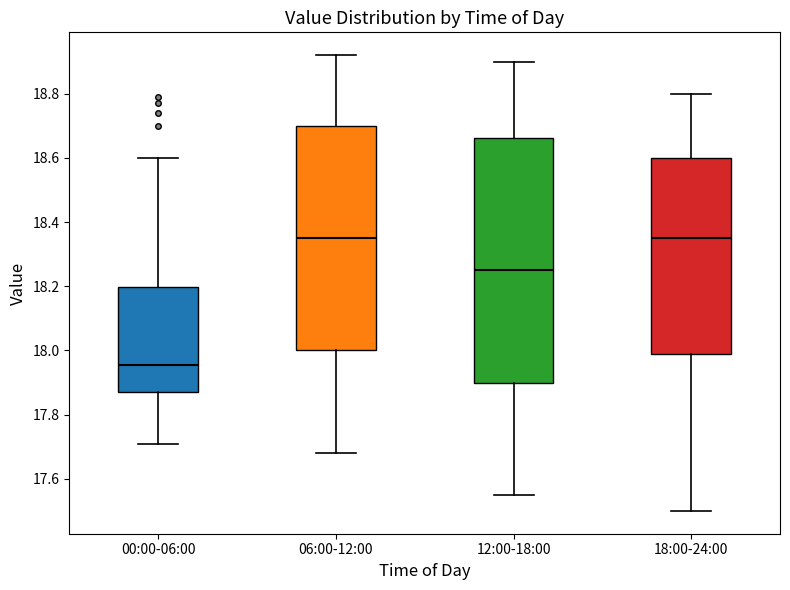

Reading left to right, read every box against the y-axis: the position of its median line, the range the box covers, and the ends of its whiskers. The values are not printed on the chart, so give them approximately, as read against the axis.

00:00-06:00: median 17.96, box 17.88 to 18.20, whiskers 17.72 to 18.60
06:00-12:00: median 18.36, box 18.00 to 18.70, whiskers 17.68 to 18.92
12:00-18:00: median 18.26, box 17.90 to 18.66, whiskers 17.56 to 18.90
18:00-24:00: median 18.36, box 17.98 to 18.60, whiskers 17.50 to 18.80